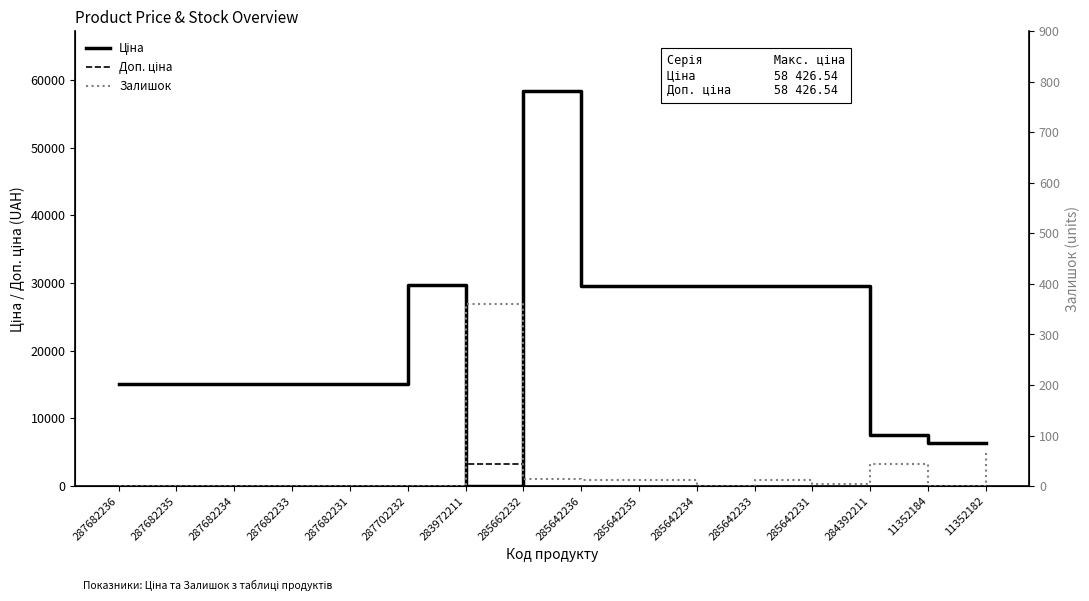

True or false: Ціна has more than 2 points higher than both neighbors.

False